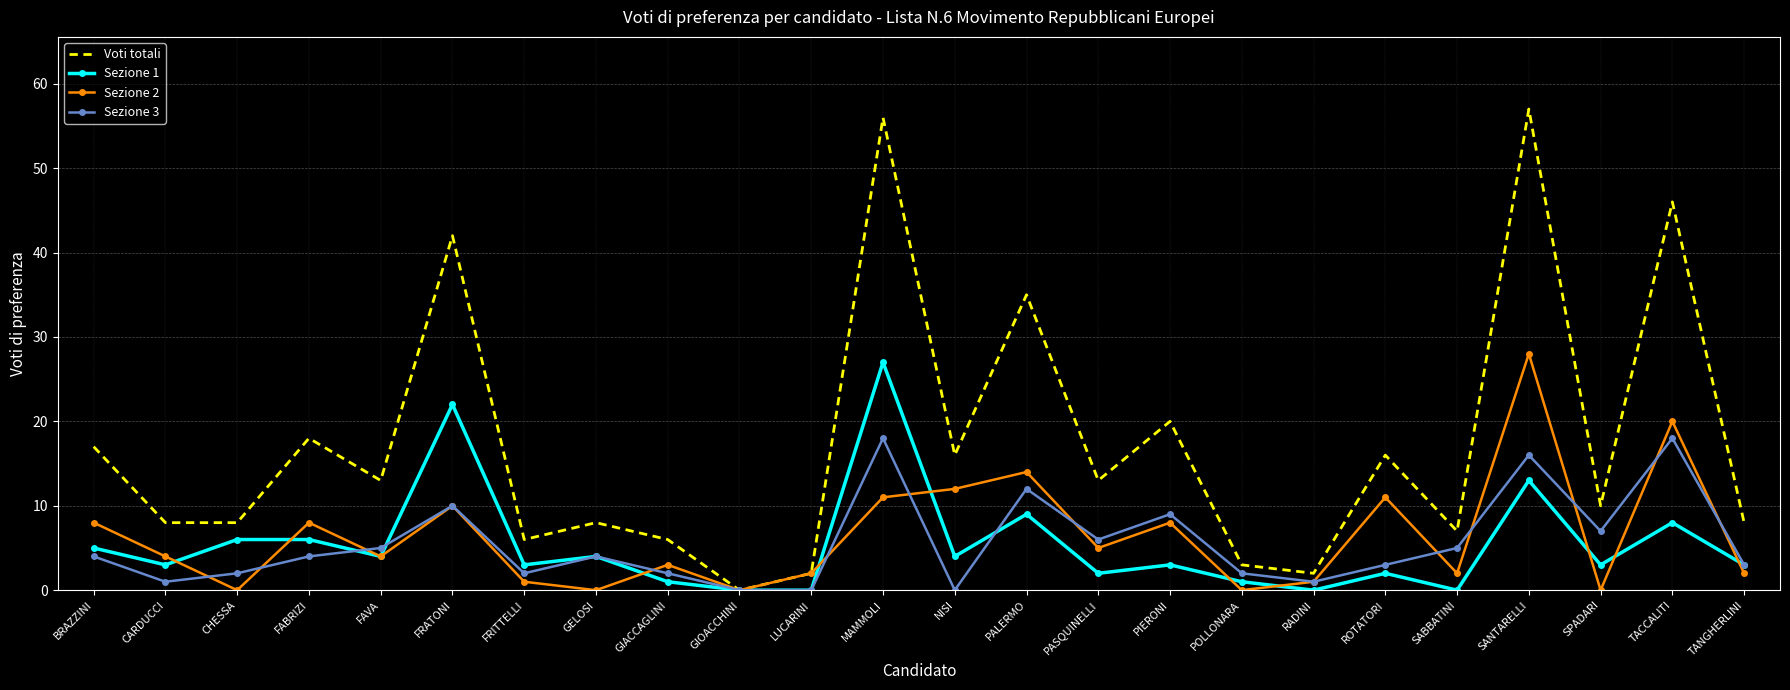

Which category has the lowest value in the Voti totali series?

GIOACCHINI